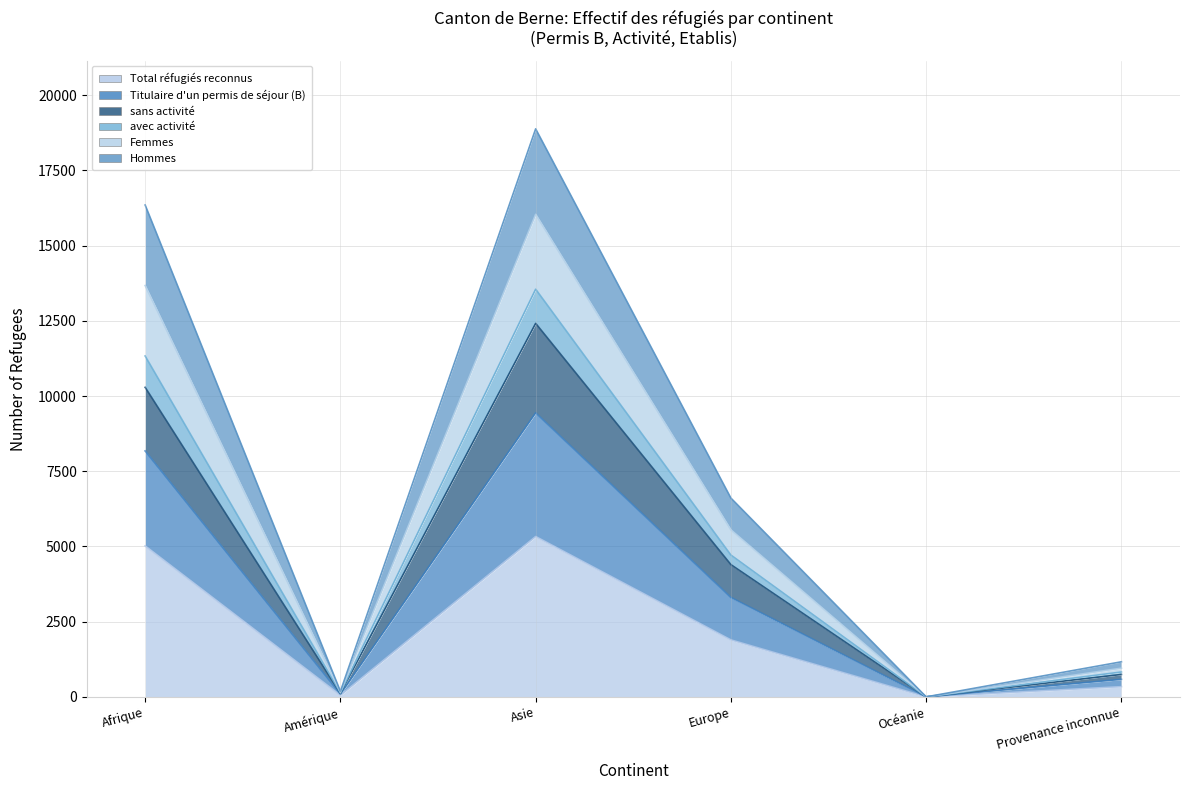

True or false: sans activité has more than 0 points higher than both neighbors.

True